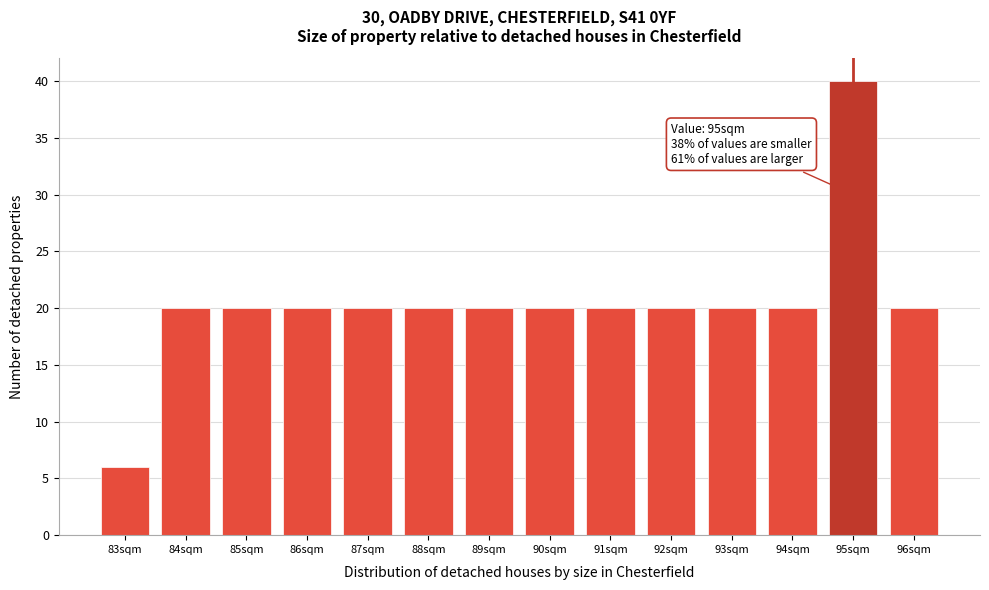

Which range on the x-axis has the tallest bar?

94.5 to 95.5